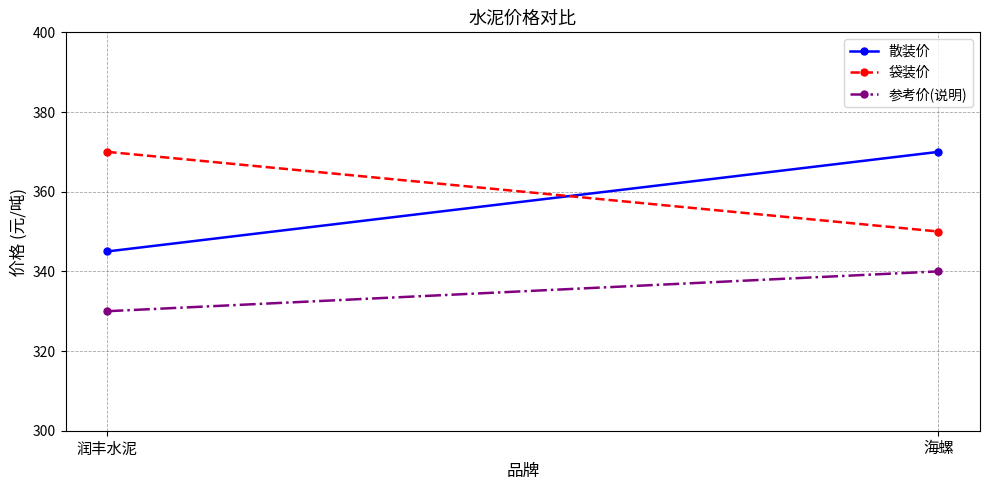

Between 润丰水泥 and 海螺, which series saw the biggest shift?

散装价